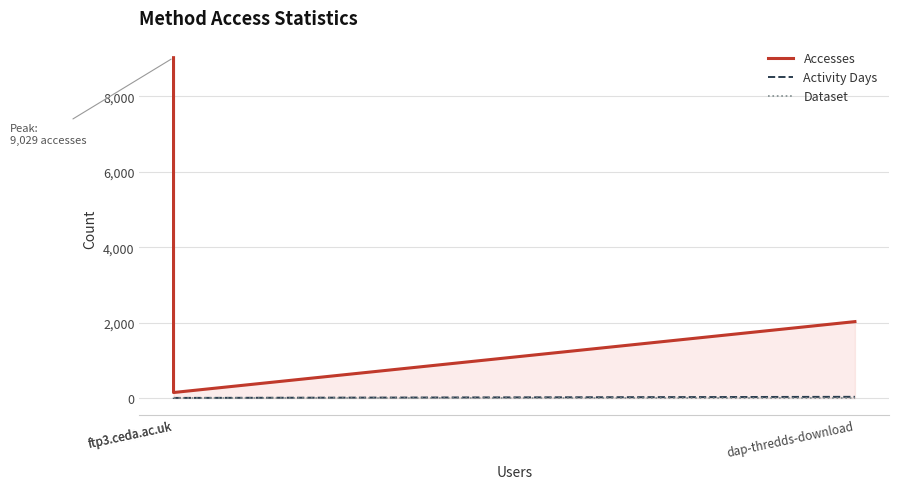

What value does the Accesses series have at dap-thredds-download, to the nearest 50?

2050